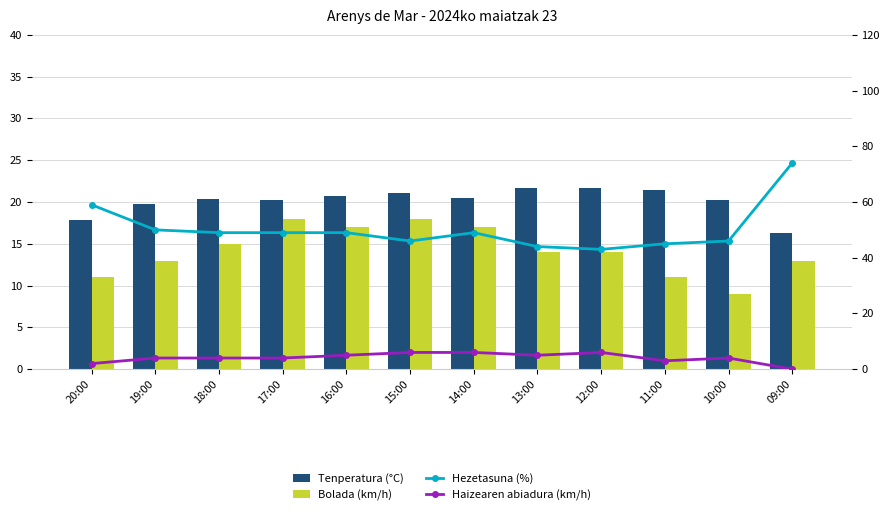

Is the value of Tenperatura (°C) at 16:00 greater than the value of Haizearen abiadura (km/h) at 16:00?

Yes